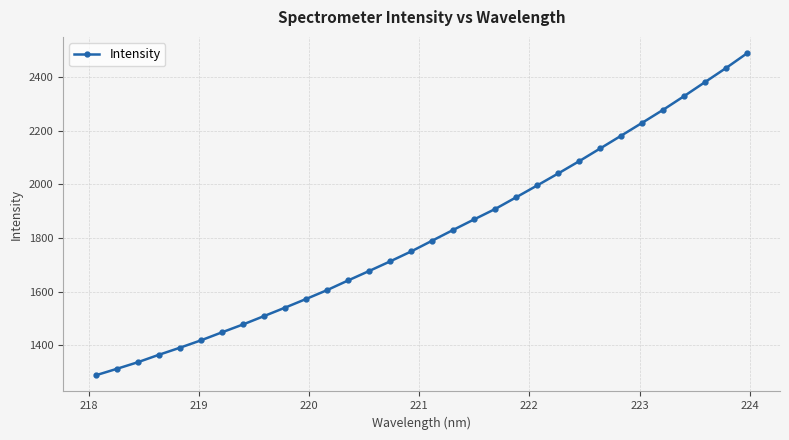

What is the smallest value displayed?

1287.4